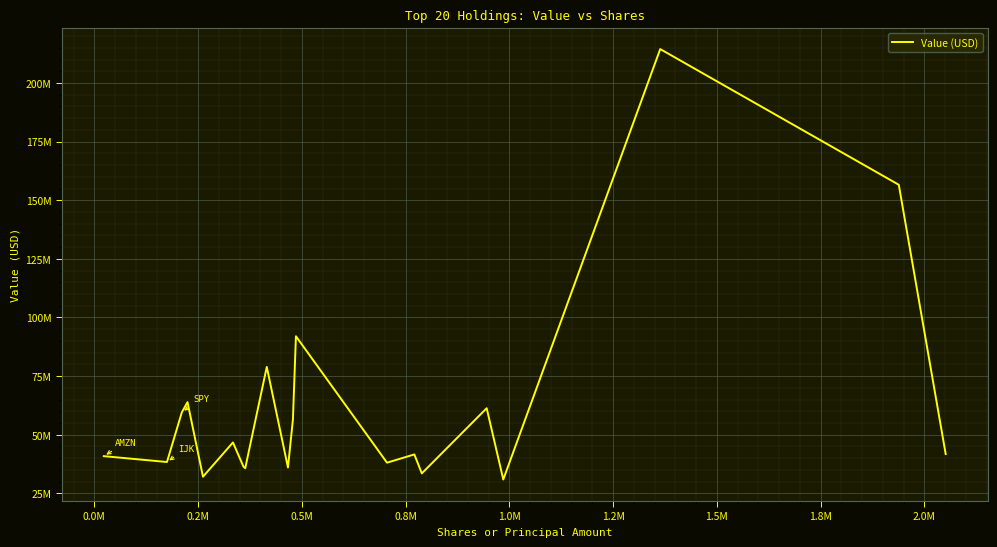

Does the chart display data point markers on the line(s)?

No